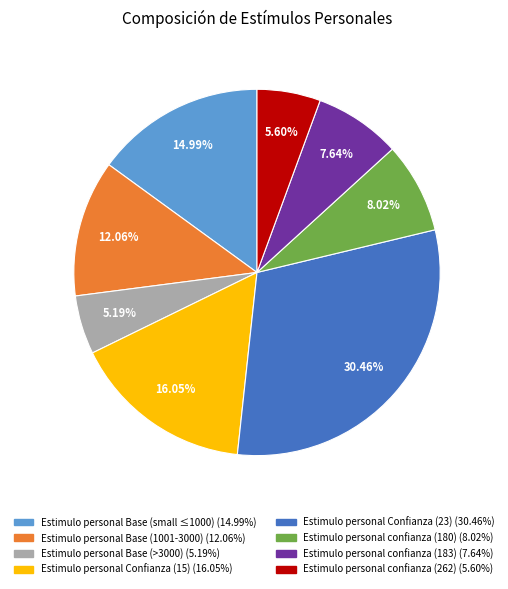

Is there any slice that represents more than half of the pie?

No